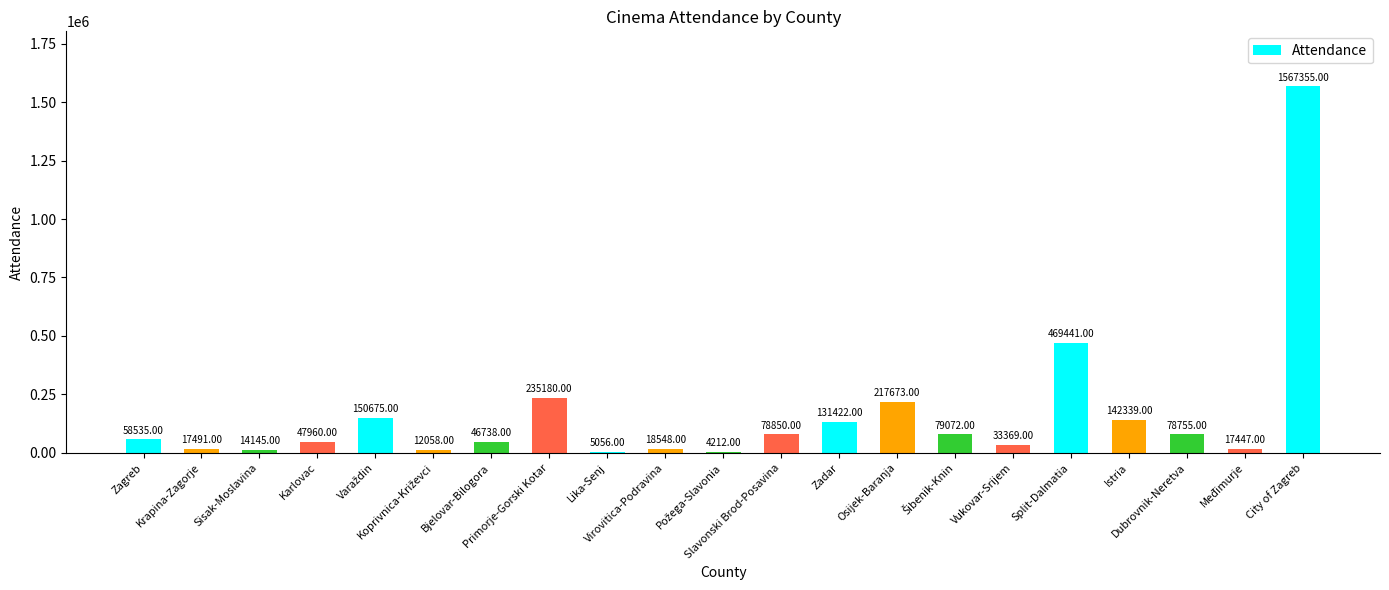

What is the difference between the second highest and minimum values?

465229